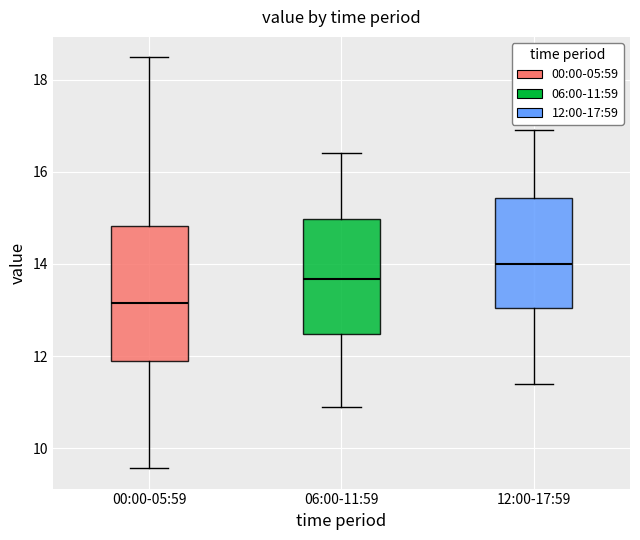

Reading left to right, transcribe this box plot: for each box, give where its median line is, the range the box spans, and where its two whiskers end, as read against the y-axis. The values are not printed on the chart, so give them approximately, as read against the axis.

00:00-05:59: median 13.2, box 11.8 to 14.8, whiskers 9.6 to 18.4
06:00-11:59: median 13.6, box 12.4 to 15.0, whiskers 11.0 to 16.4
12:00-17:59: median 14.0, box 13.0 to 15.4, whiskers 11.4 to 17.0